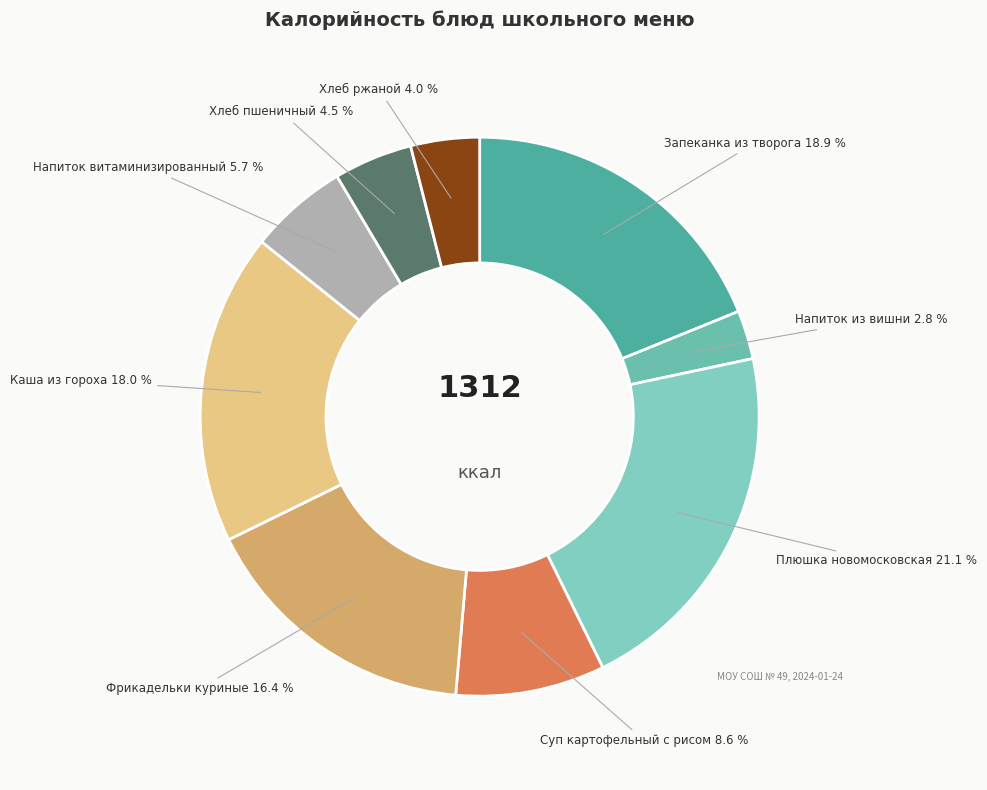

What is the smallest slice in the pie chart?

Напиток из вишни